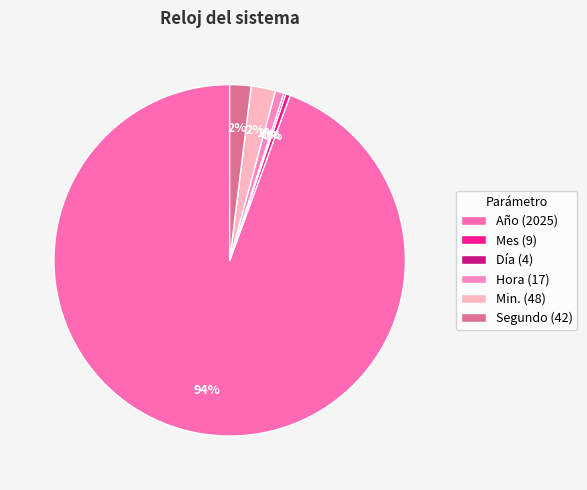

Which category has the smallest portion of the pie?

Día (4)